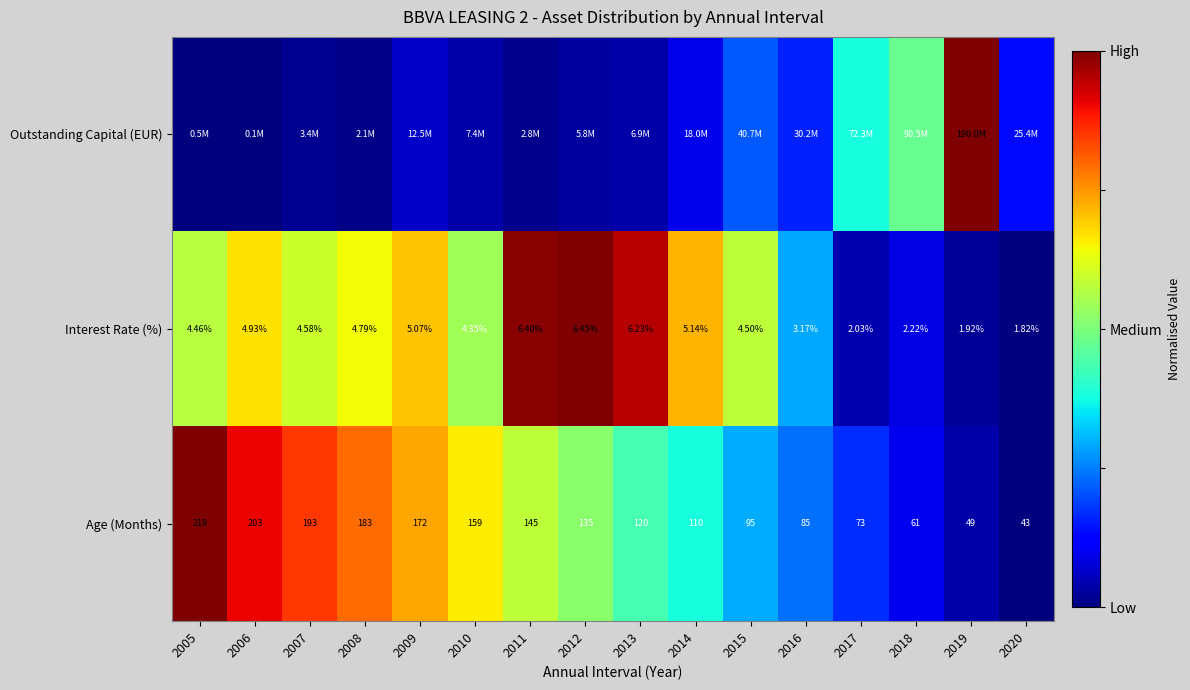

Which has a higher value, 2005 or 2007?

2007